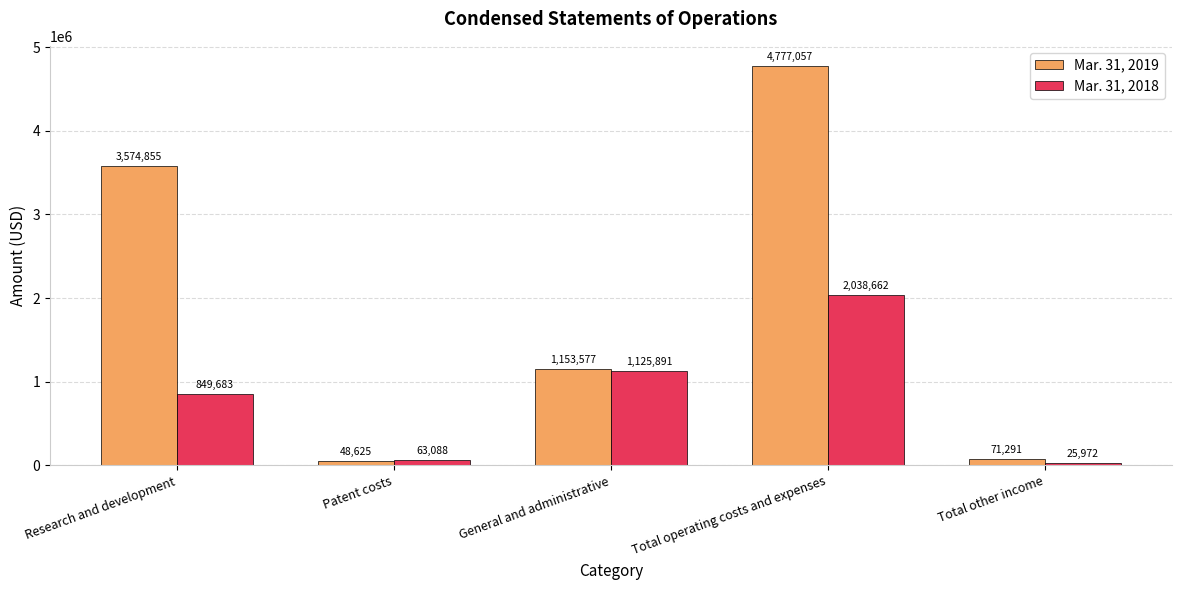

How many groups of bars are there?

5